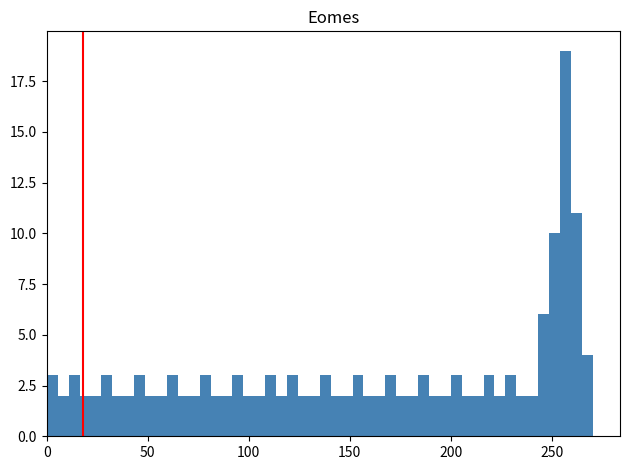

Read against the x-axis, roughly where is the centre of the tallest bar?

255